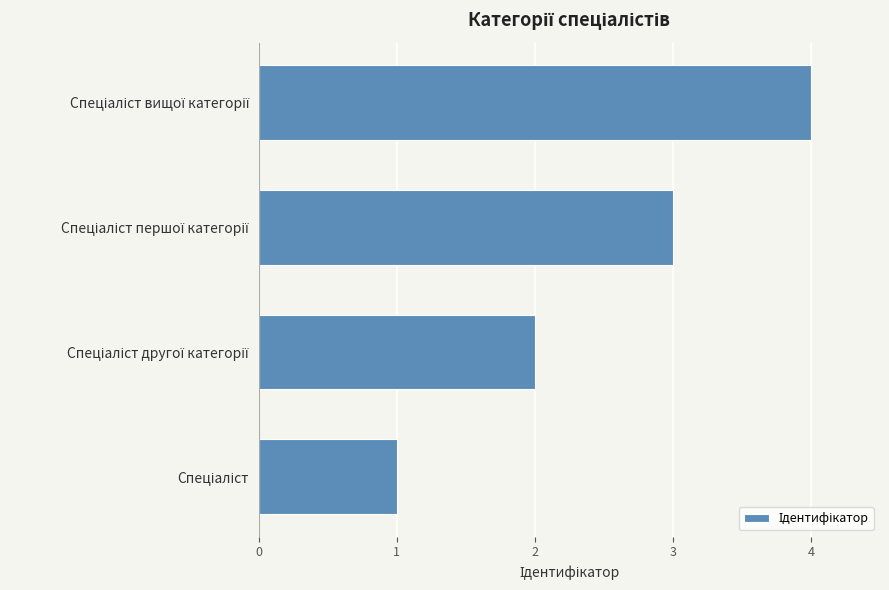

What is the difference between the maximum and minimum values?

3